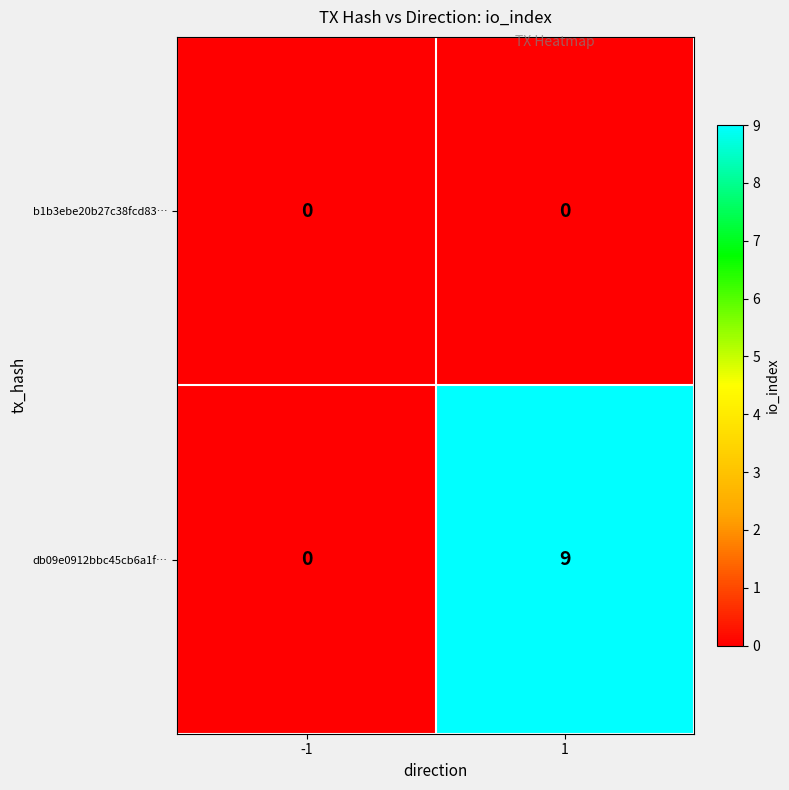

At which category is the sum across all series the highest?

1